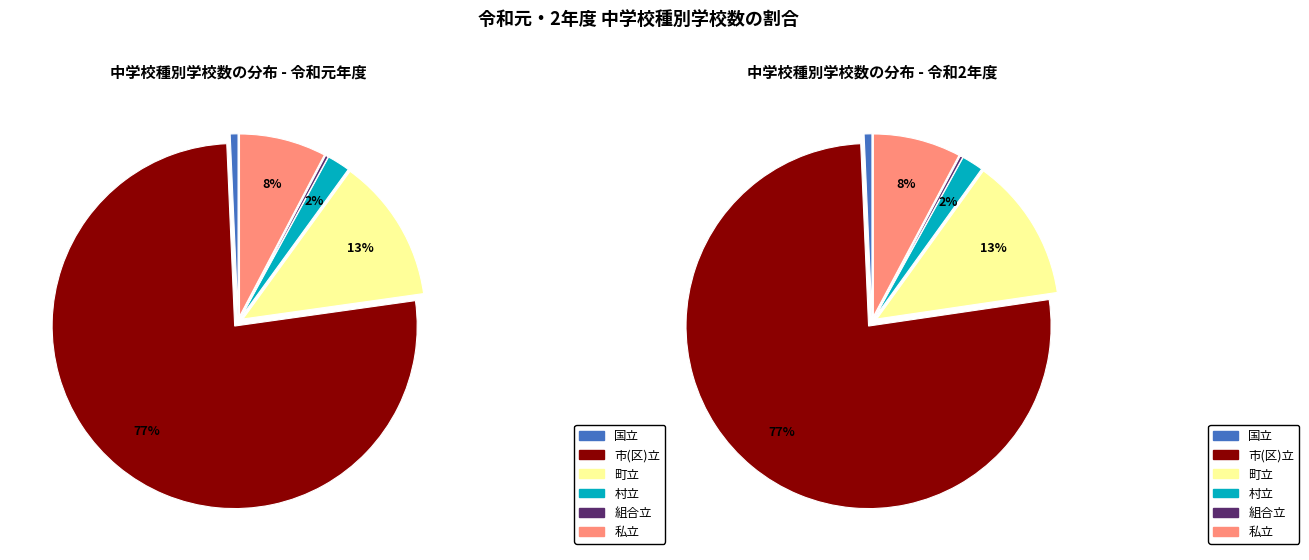

To the nearest percent, what portion does 令和2年度 represent?

50%